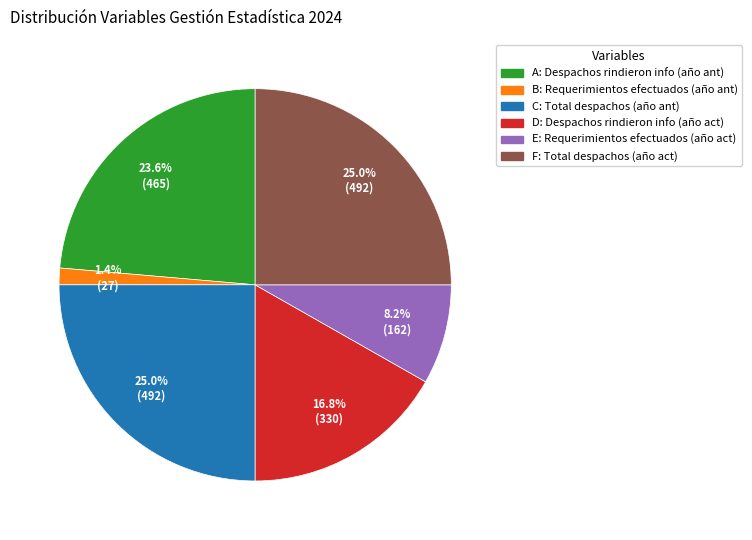

Is there any slice that represents more than half of the pie?

No